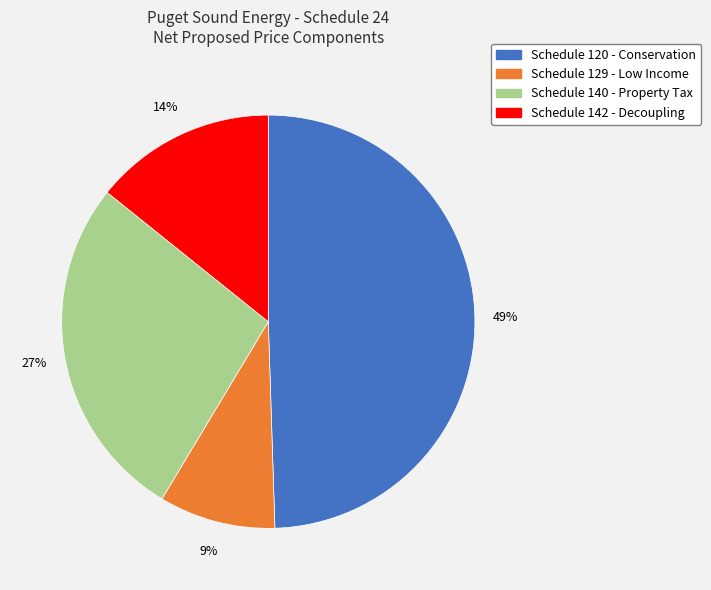

To the nearest percent, what is the combined percentage of Schedule 129 - Low Income and Schedule 140 - Property Tax?

36%